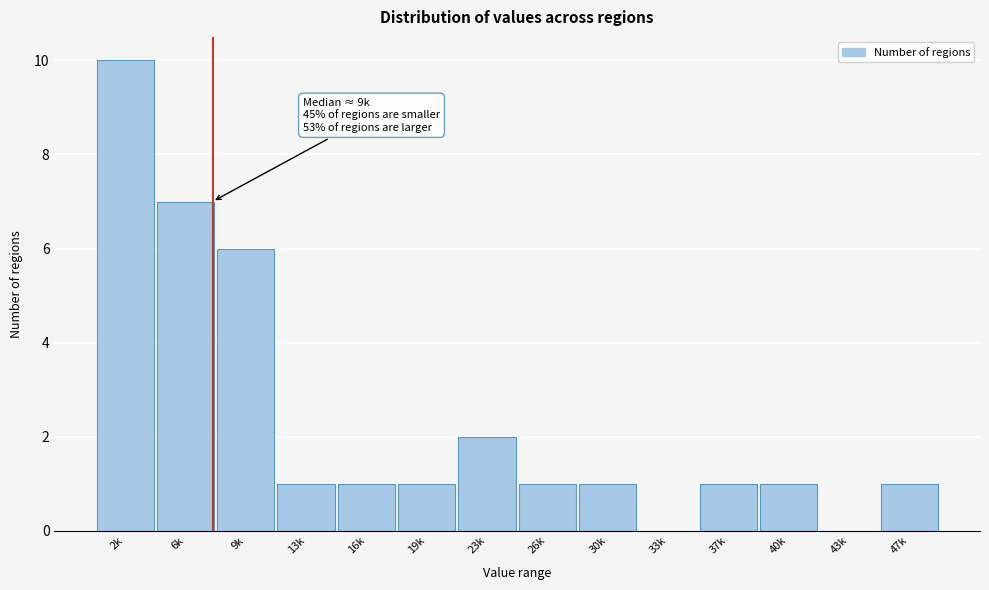

Reading right to left, what are all the values shown in this chart?

47k=1	43k=0	40k=1	37k=1	33k=0	30k=1	26k=1	23k=2	19k=1	16k=1	13k=1	9k=6	6k=7	2k=10